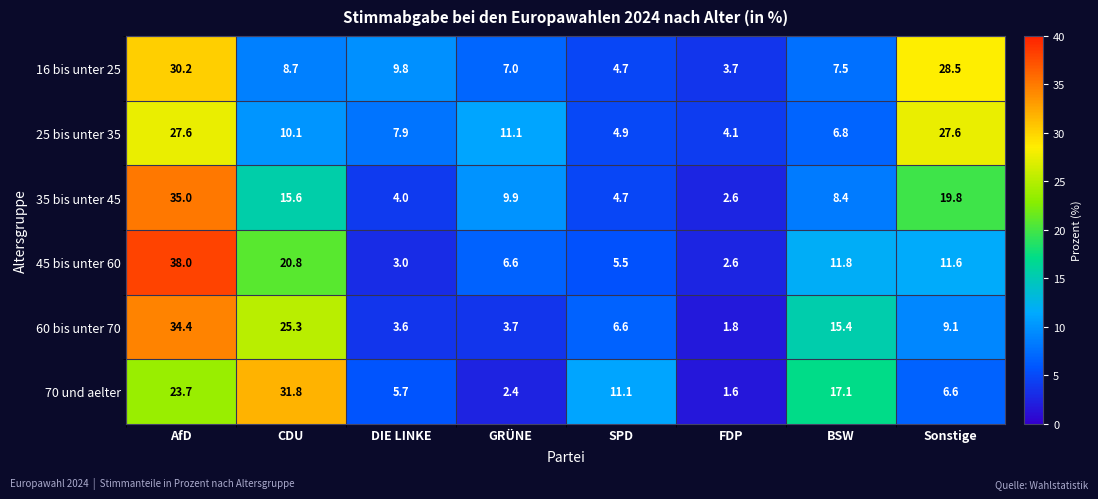

True or false: 16 bis unter 25 has a value of 7.0 at GRÜNE.

True